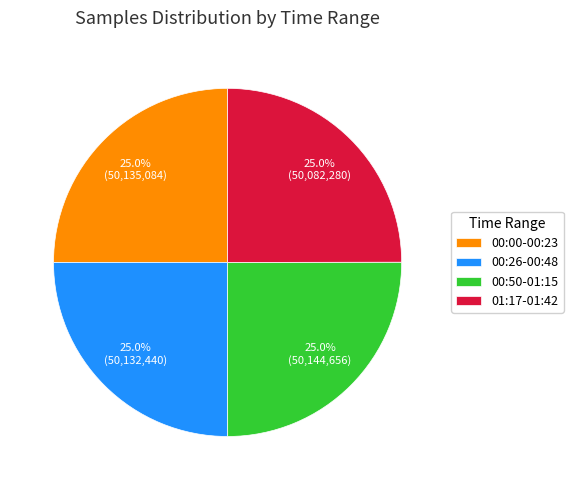

How much of the chart is everything except 01:17-01:42?

75.0%